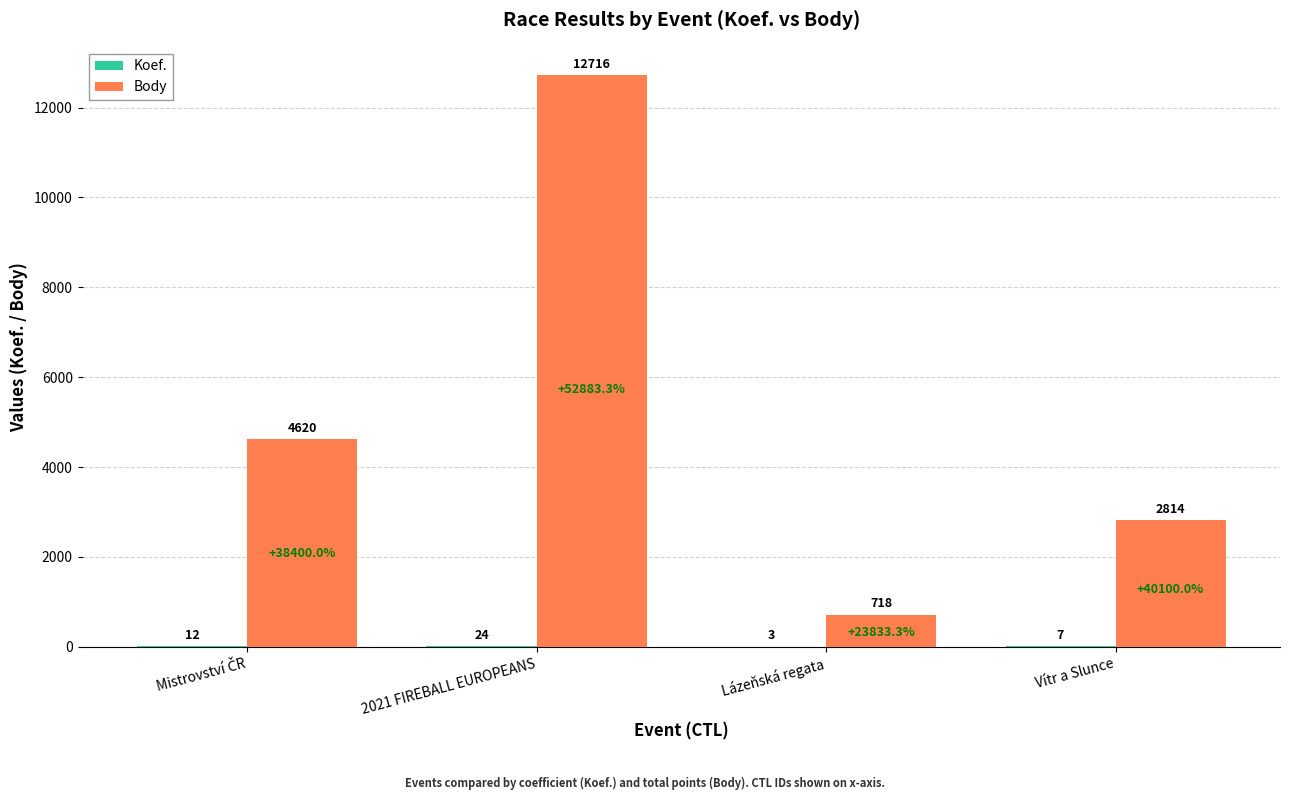

How many Body values are between 2814 and 12716?

3